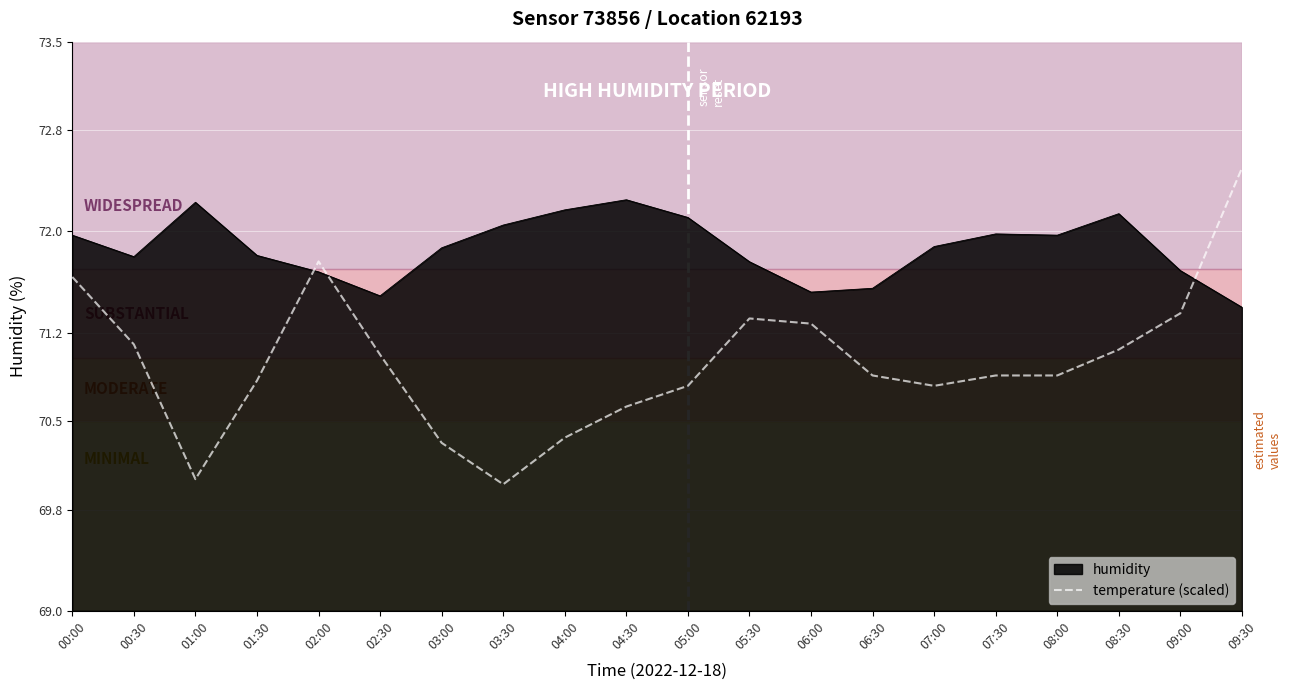

How many categories are shown in the chart?

20